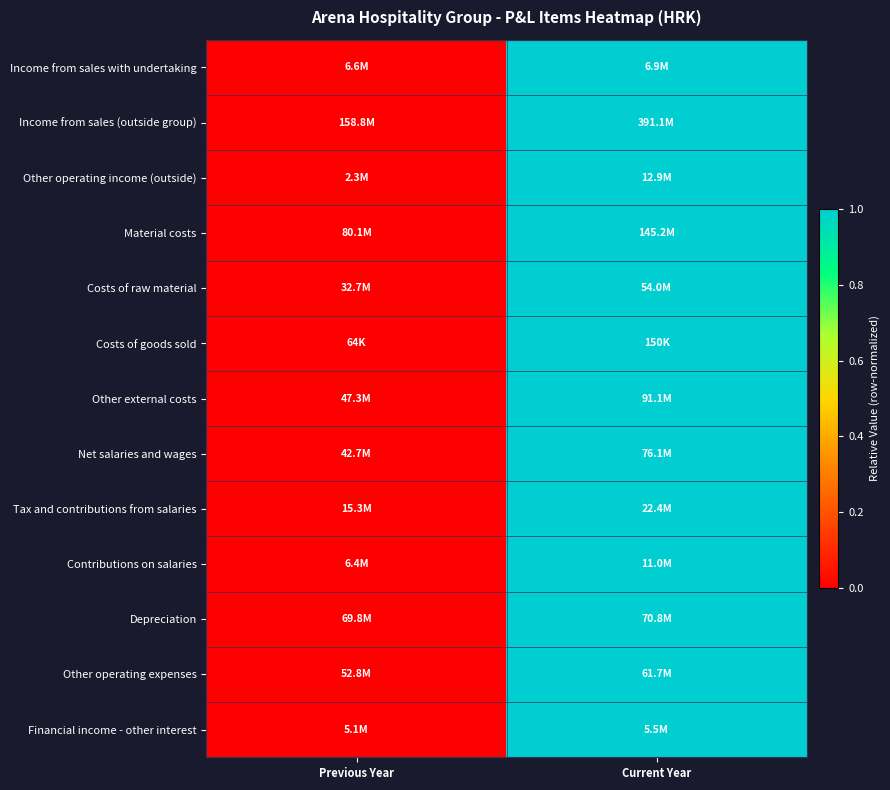

Reading left to right, what are all the values shown in this chart?

Income from sales with undertaking: Previous Year=0	Current Year=1
Income from sales (outside group): Previous Year=0	Current Year=1
Other operating income (outside): Previous Year=0	Current Year=1
Material costs: Previous Year=0	Current Year=1
Costs of raw material: Previous Year=0	Current Year=1
Costs of goods sold: Previous Year=0	Current Year=1
Other external costs: Previous Year=0	Current Year=1
Net salaries and wages: Previous Year=0	Current Year=1
Tax and contributions from salaries: Previous Year=0	Current Year=1
Contributions on salaries: Previous Year=0	Current Year=1
Depreciation: Previous Year=0	Current Year=1
Other operating expenses: Previous Year=0	Current Year=1
Financial income - other interest: Previous Year=0	Current Year=1